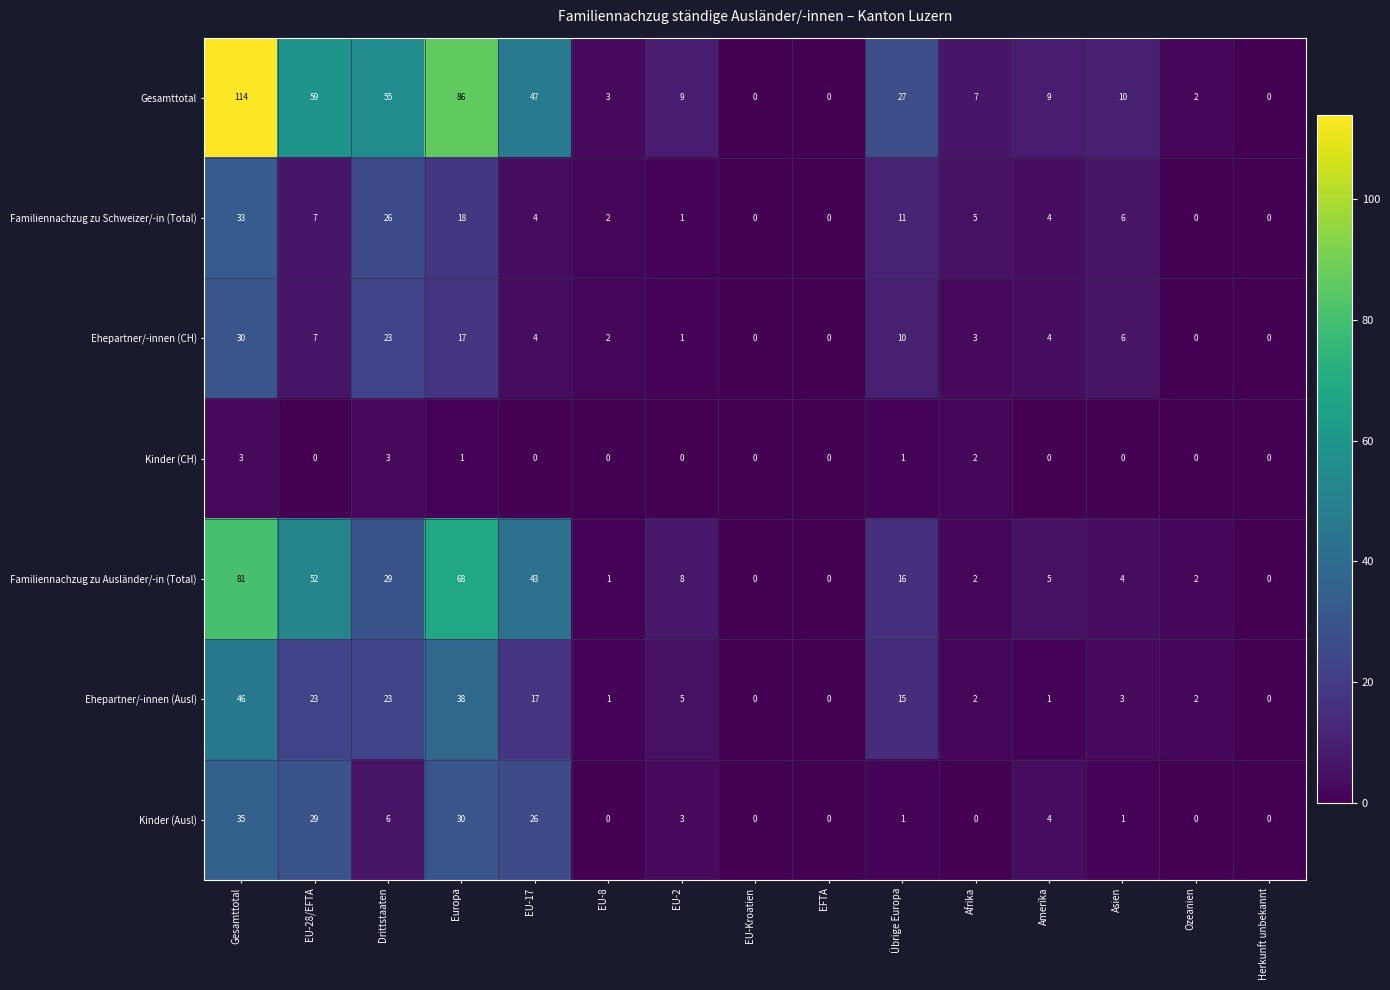

At which category is the sum across all series the highest?

Gesamttotal